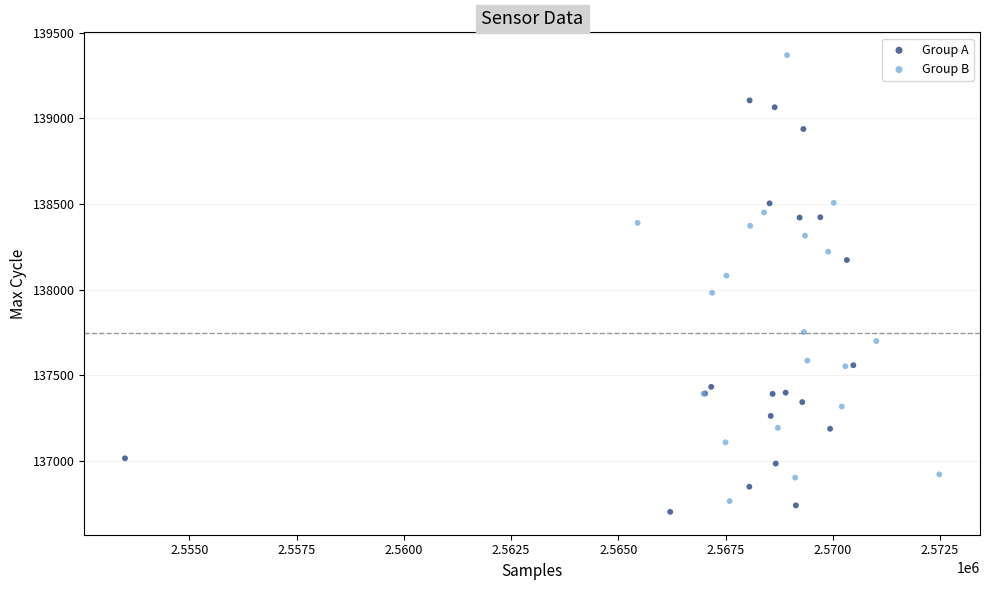

Which series reaches the maximum Y coordinate?

Group B